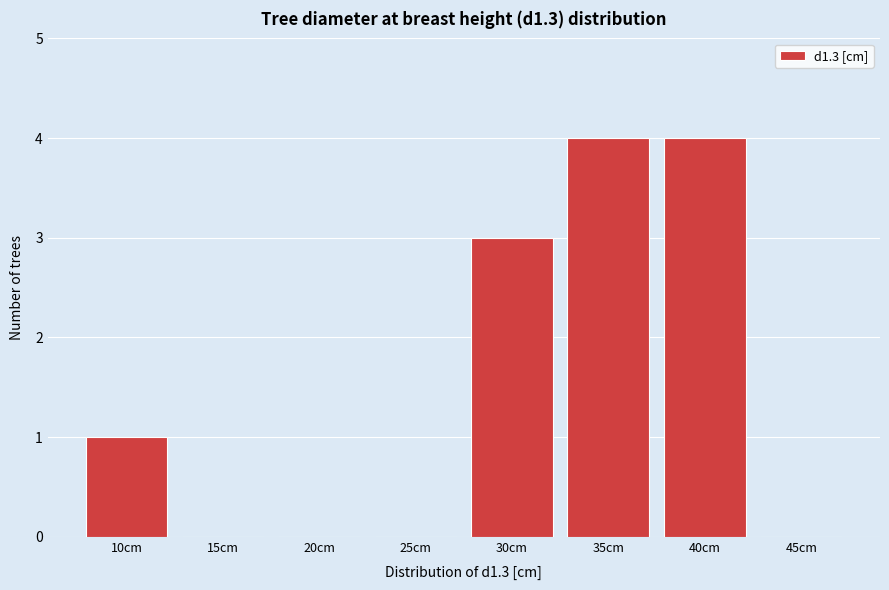

Reading left to right, transcribe all the data shown in this chart.

10cm=1	15cm=0	20cm=0	25cm=0	30cm=3	35cm=4	40cm=4	45cm=0